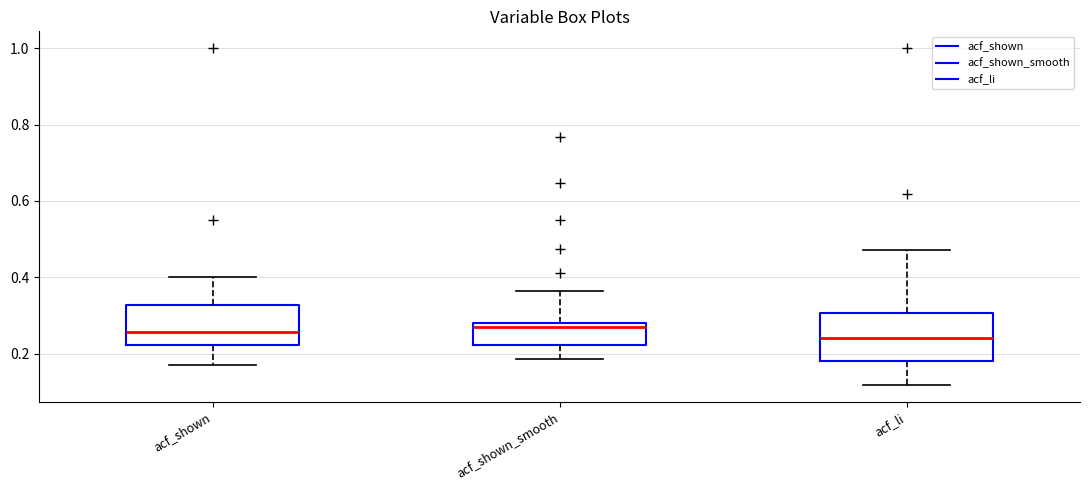

Reading left to right, transcribe this box plot: for each box, give where its median line is, the range the box spans, and where its two whiskers end, as read against the y-axis. The values are not printed on the chart, so give them approximately, as read against the axis.

acf_shown: median 0.26, box 0.22 to 0.32, whiskers 0.18 to 0.40
acf_shown_smooth: median 0.26, box 0.22 to 0.28, whiskers 0.18 to 0.36
acf_li: median 0.24, box 0.18 to 0.30, whiskers 0.12 to 0.48